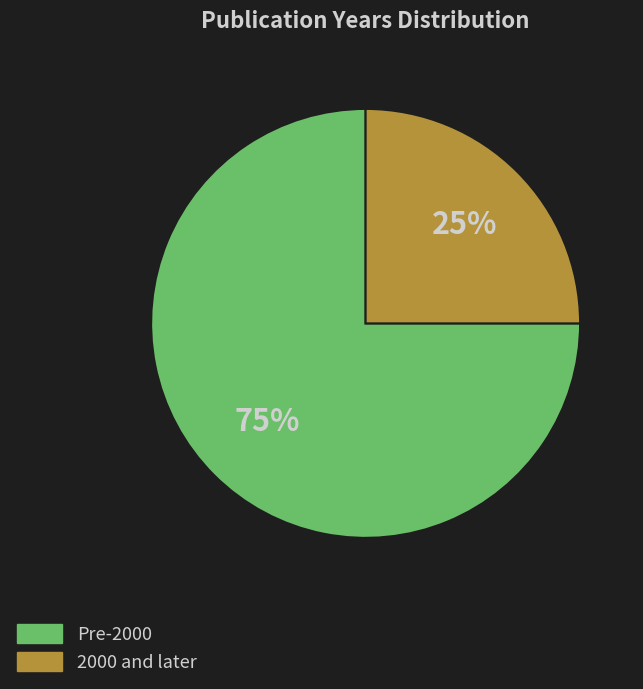

Count the number of slices in the pie.

2